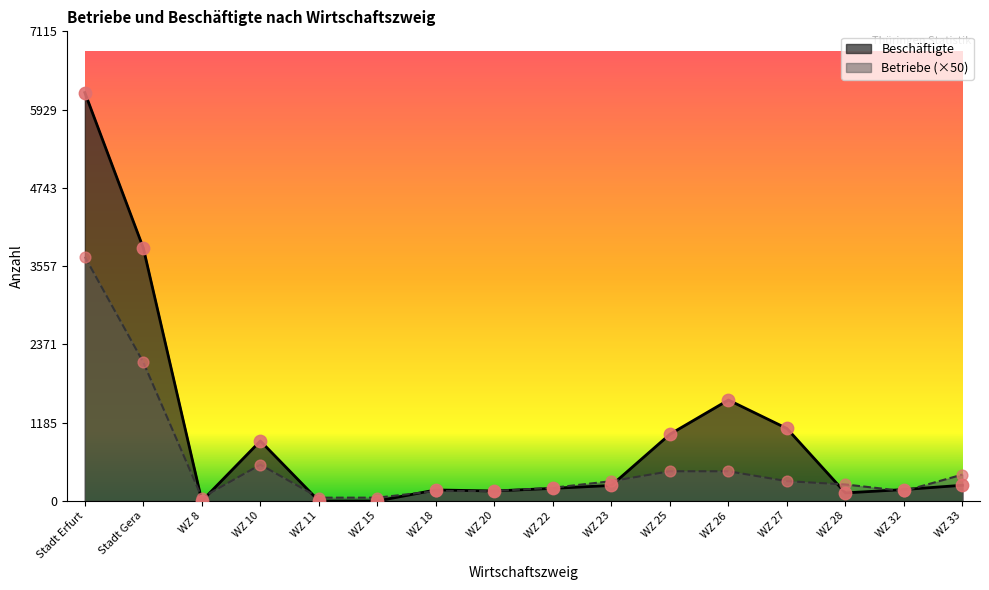

At how many categories does at least one series exceed 2539?

2